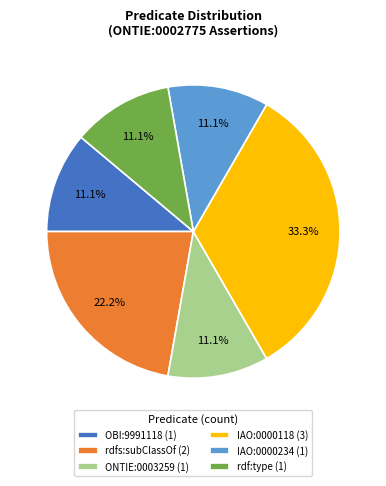

Count the number of slices in the pie.

6